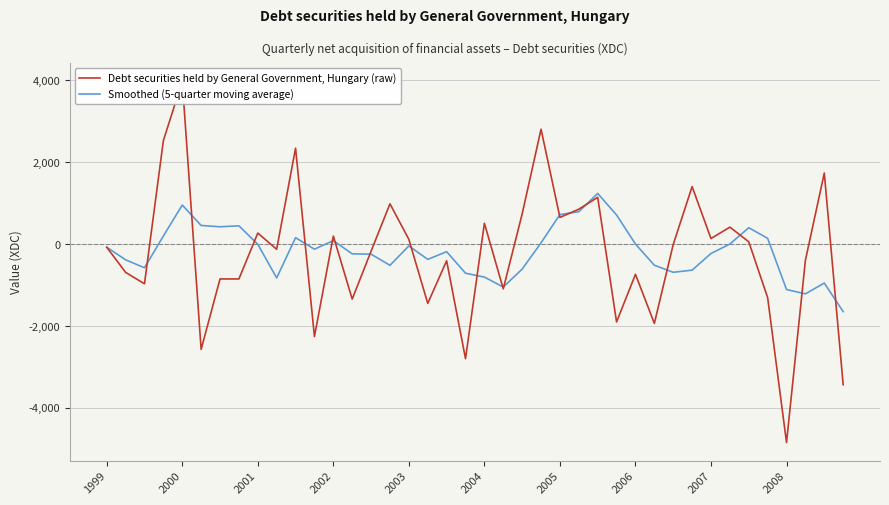

Does the chart display data point markers on the line(s)?

No